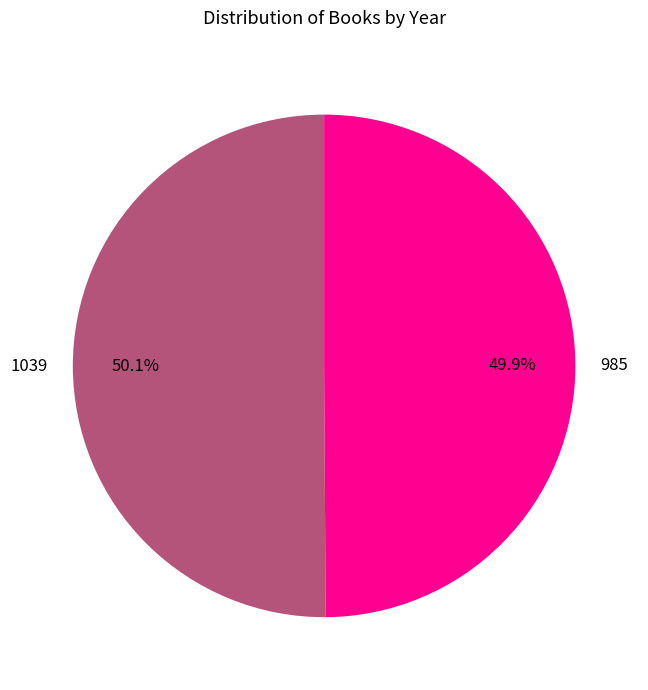

Approximately how many times larger is the value at 1039 compared to 985?

1.0